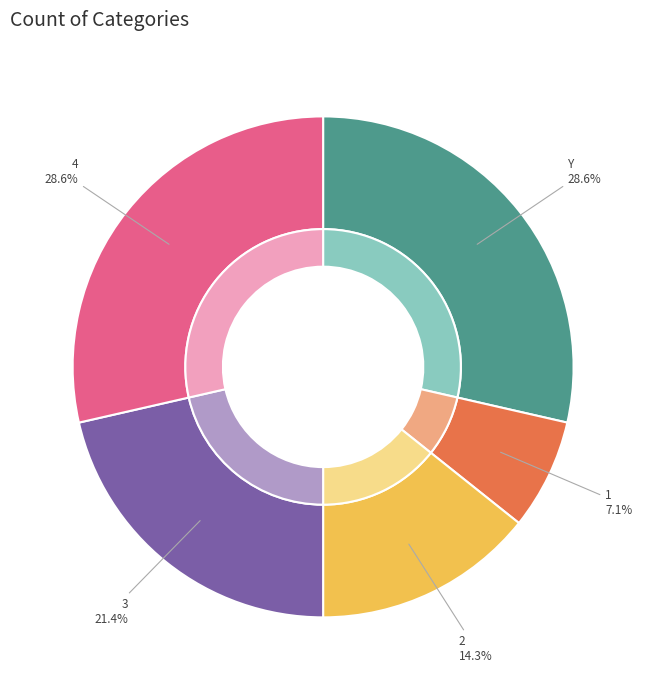

Is there any slice that represents more than half of the pie?

No